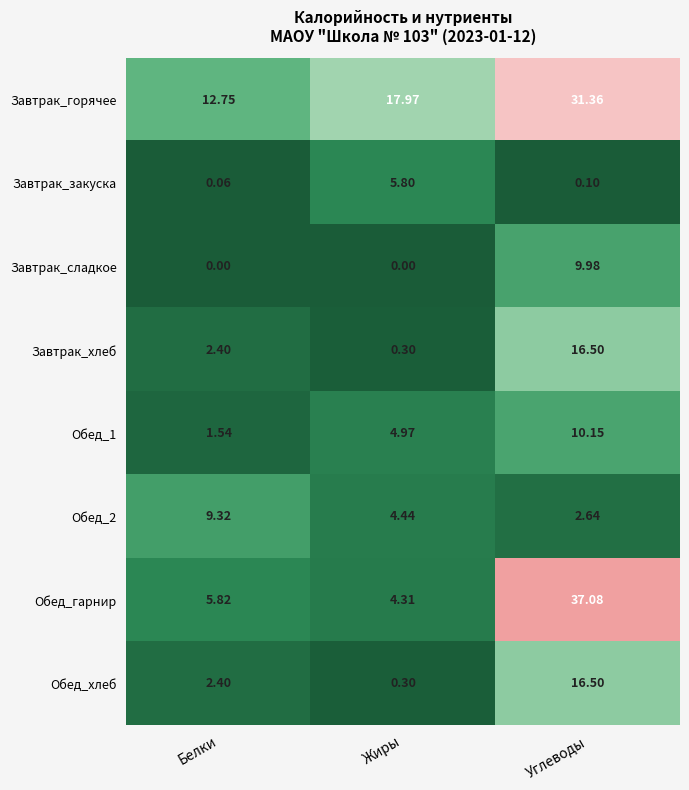

Which category has the highest value in the Завтрак_сладкое series?

Углеводы